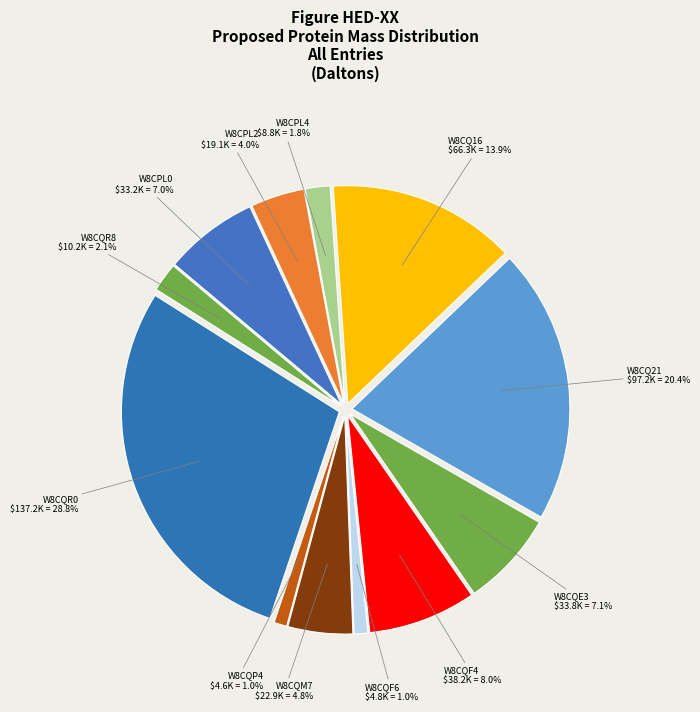

Which slice is the smallest?

W8CQP4